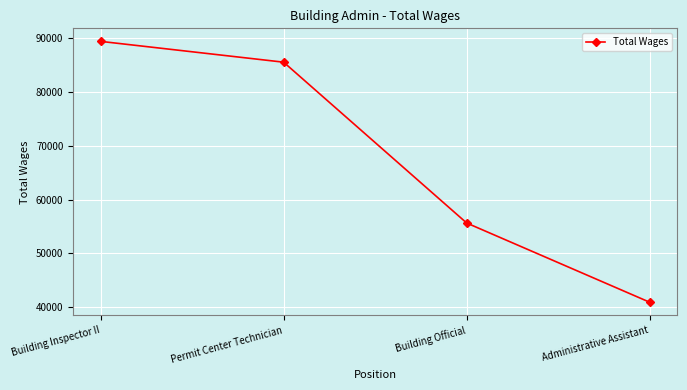

What position from the right is Administrative Assistant?

1